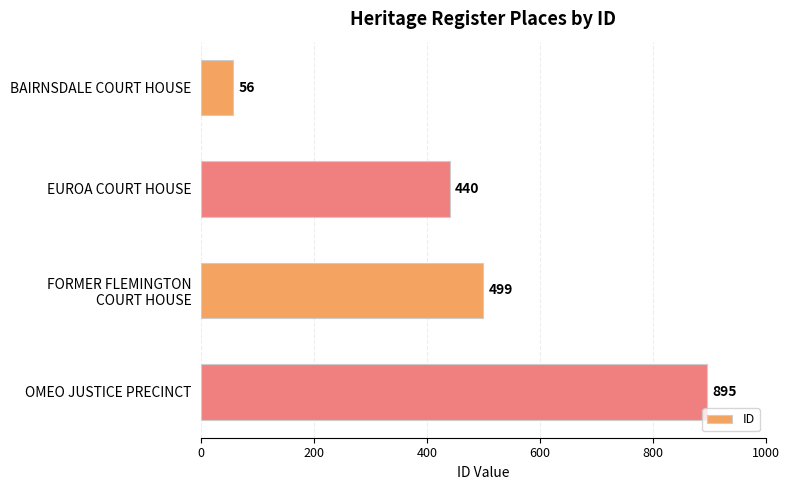

What is the ratio of the value at EUROA COURT HOUSE to the value at BAIRNSDALE COURT HOUSE?

7.9